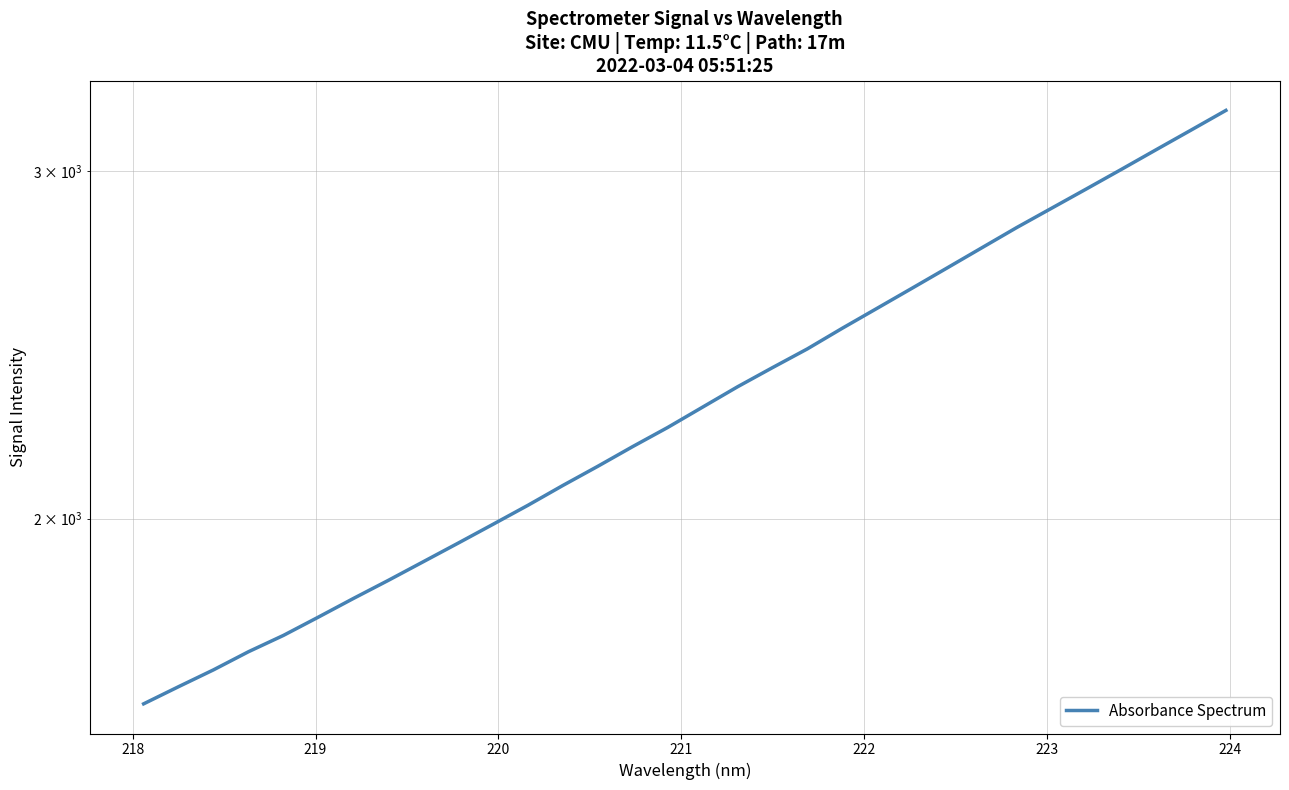

True or false: the data has more than 1 interior local peaks.

False